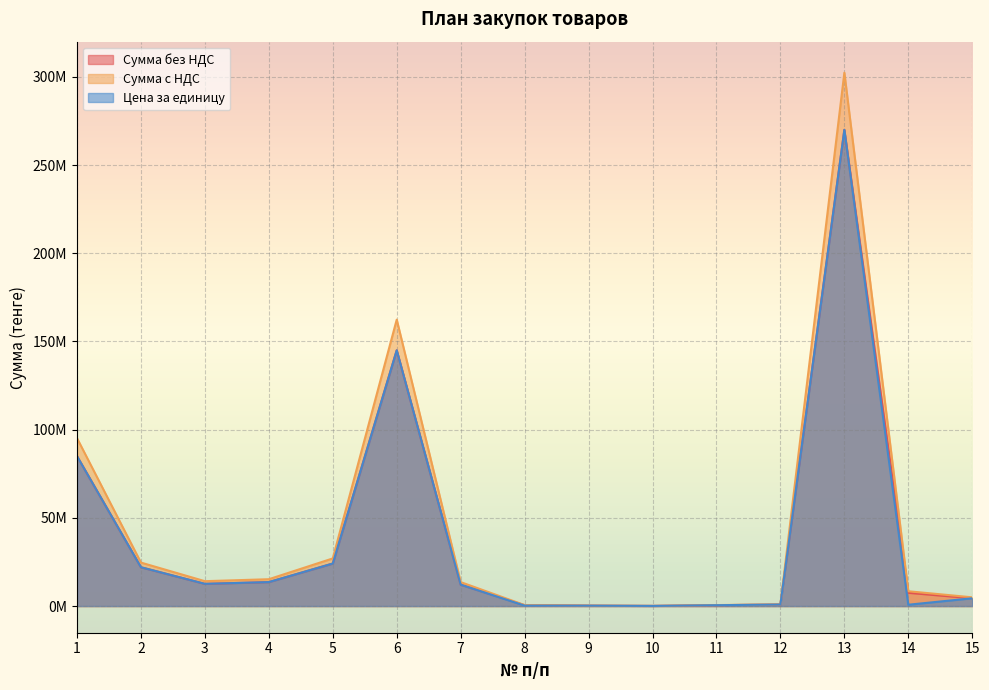

Which series has the largest range (max minus min)?

Сумма с НДС